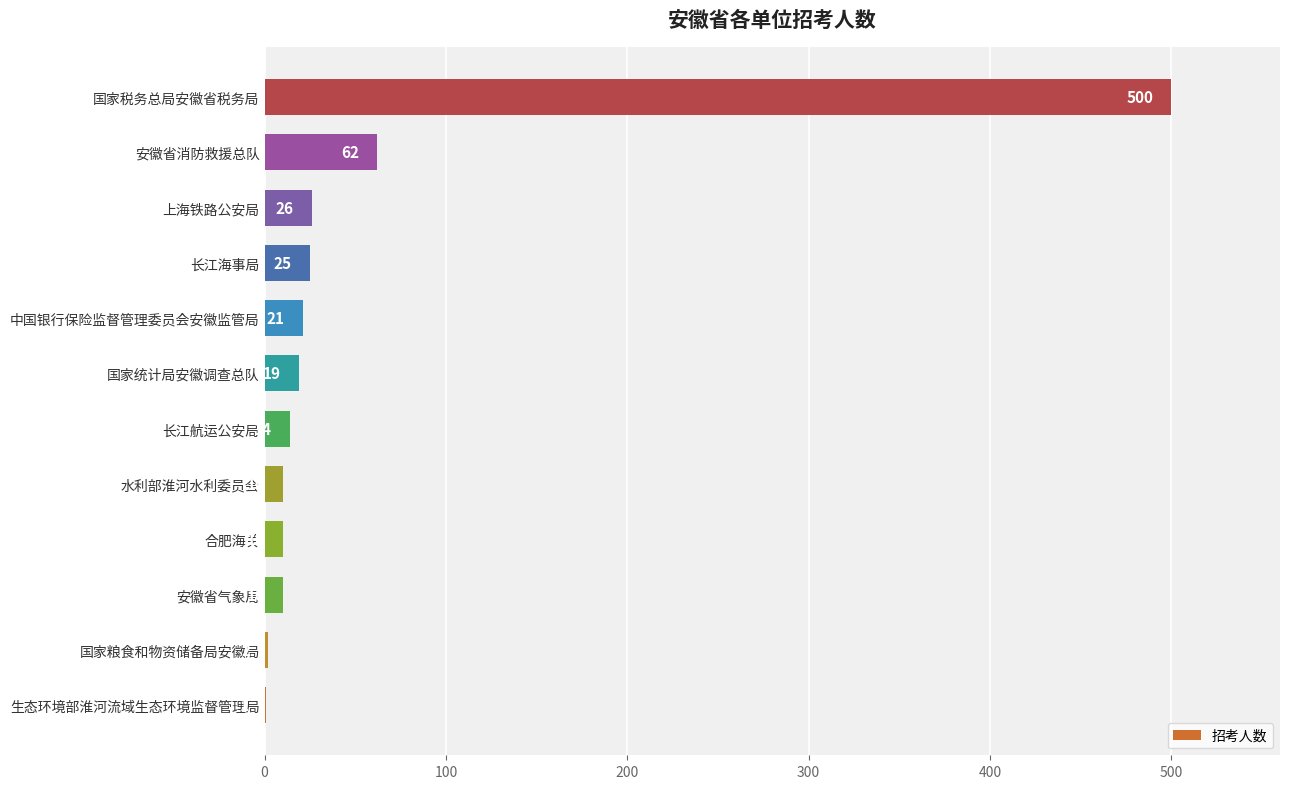

What is the sum of all values?

700